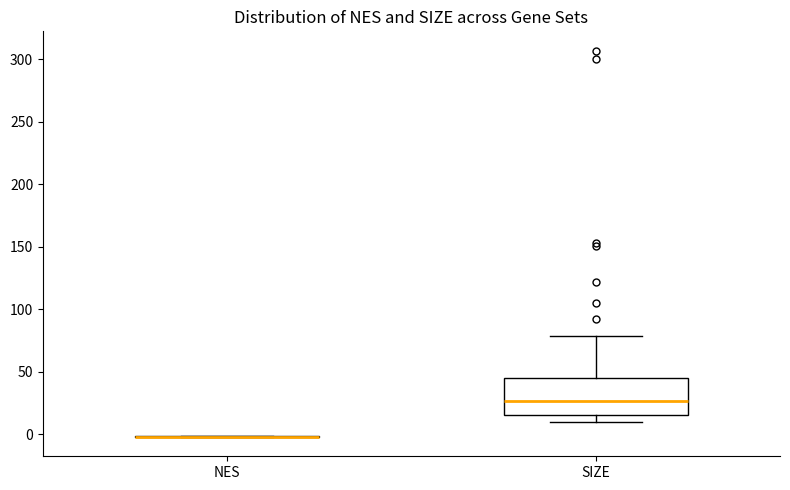

Comparing the boxes themselves (not the whiskers), which one is the tallest?

SIZE